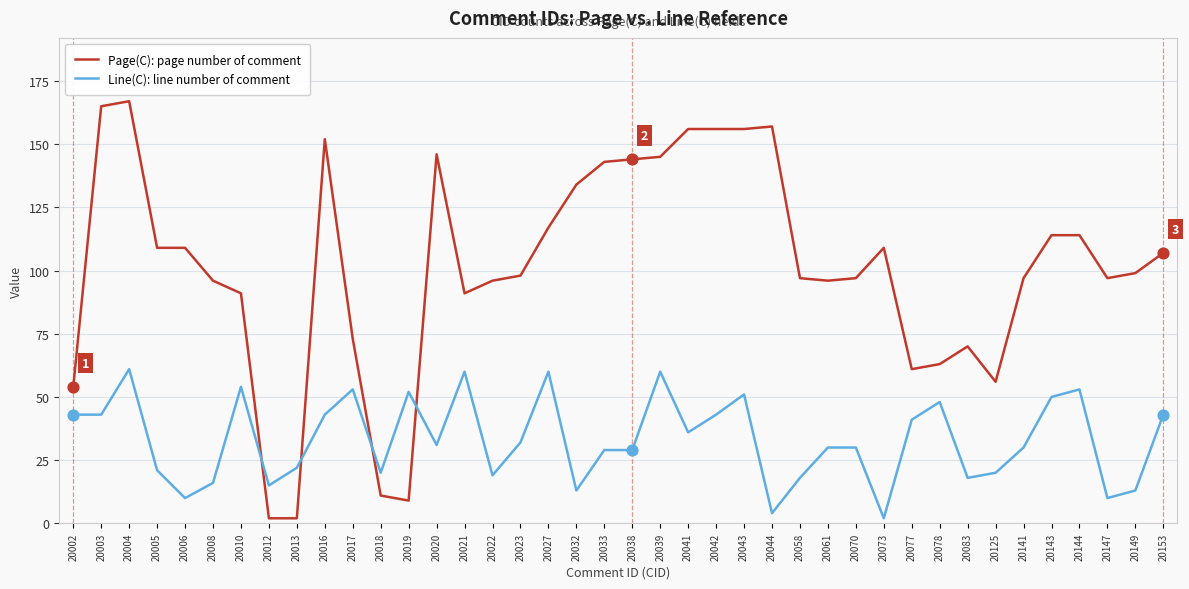

What is the total value across all series at 20006?

119